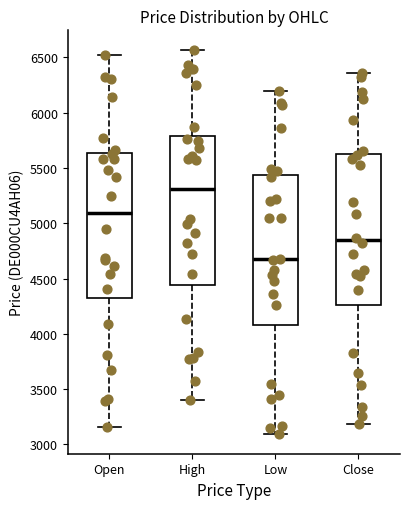

Where is the lower edge of the box for High on the y-axis? The values are not printed on the chart, so give them approximately, as read against the axis.

4450